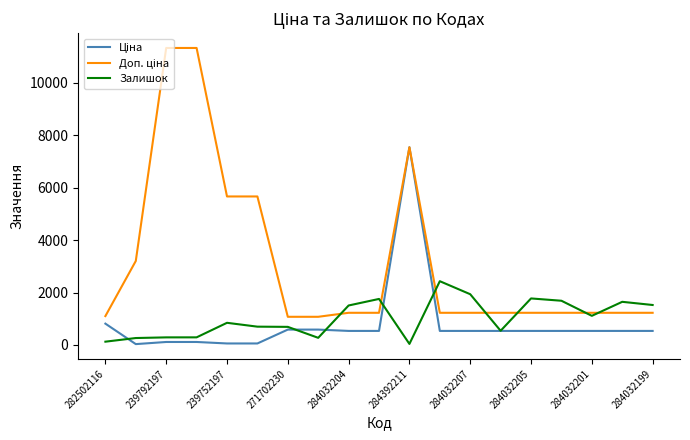

What is the greatest value displayed?

11334.0